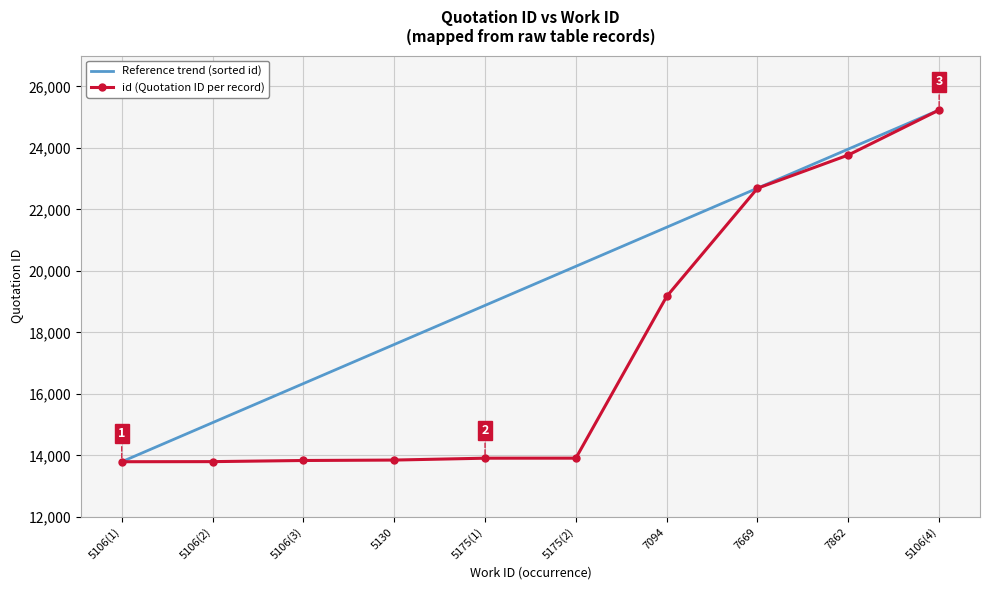

Which series changed the most between 5175(2) and 7669?

id (Quotation ID per record)